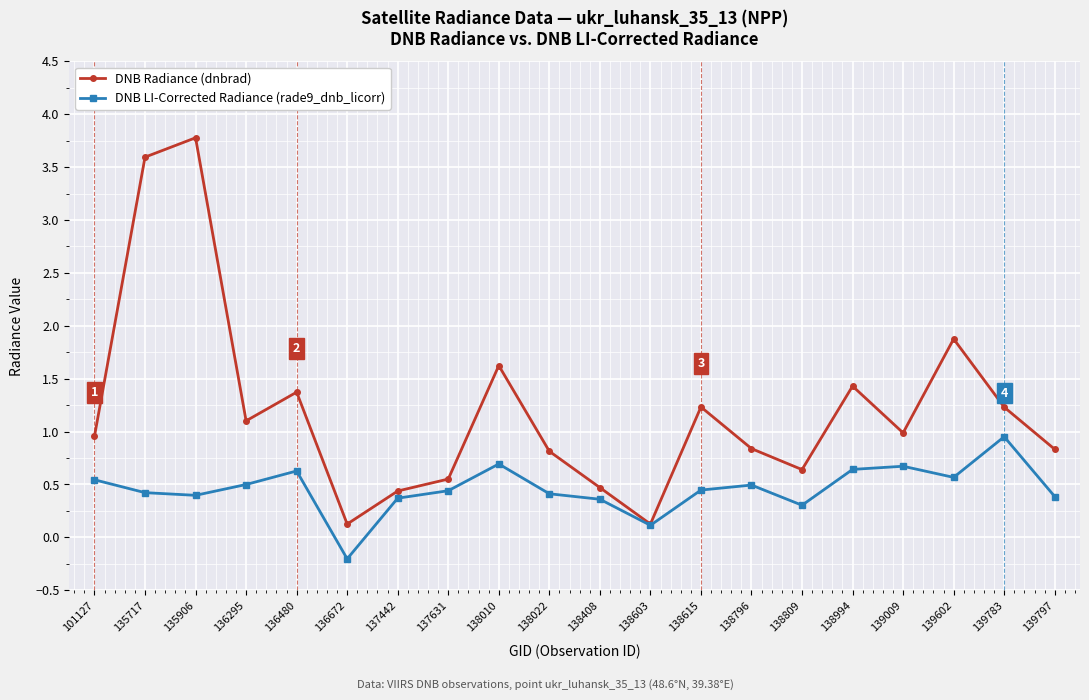

Rank the series by their average value, from lowest to highest.

DNB LI-Corrected Radiance (rade9_dnb_licorr), DNB Radiance (dnbrad)